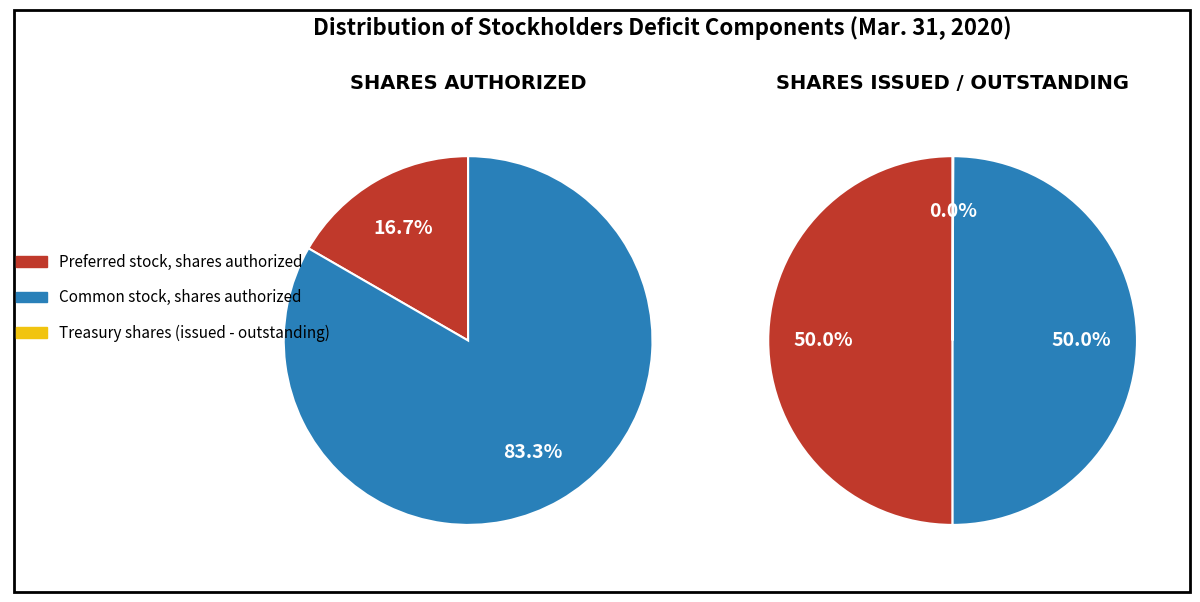

To the nearest percent, what is the difference between the largest and smallest slice percentages?

50%